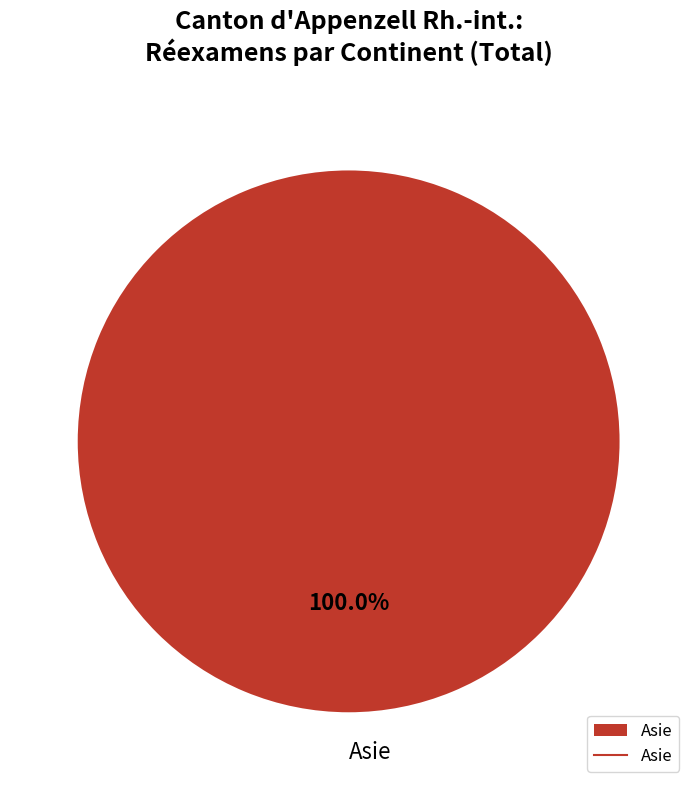

Rank the categories by value from lowest to highest.

Asie